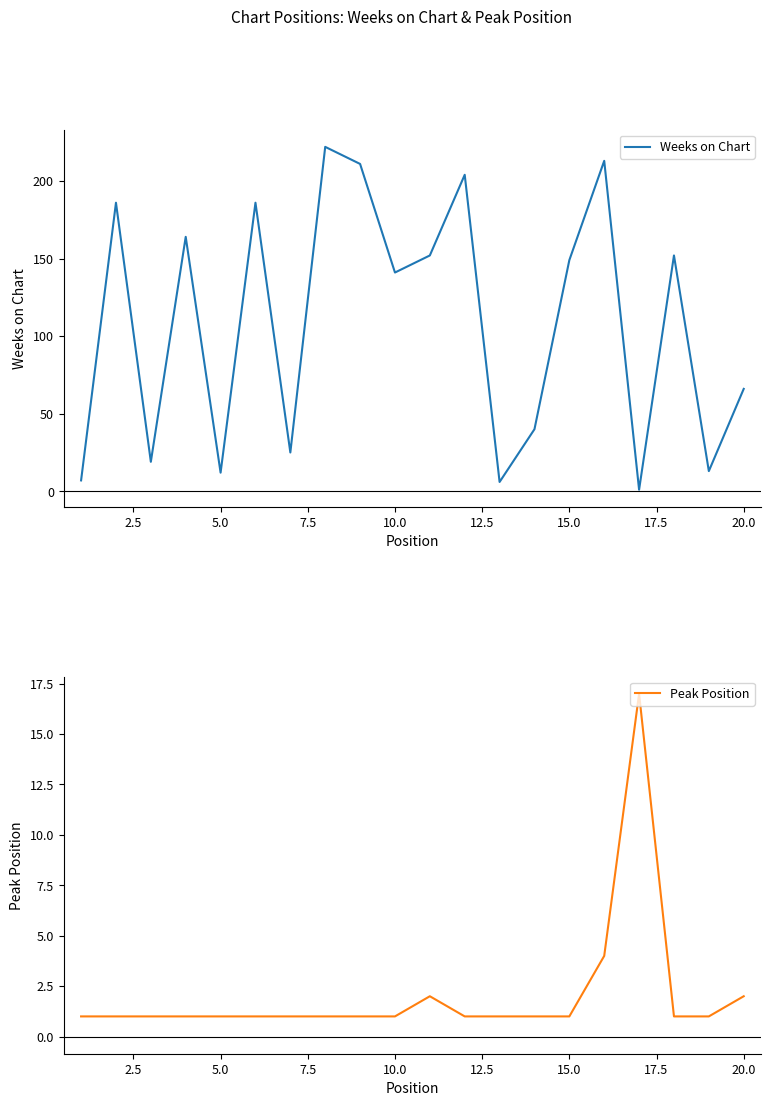

What is the highest value of the Peak Position series?

17